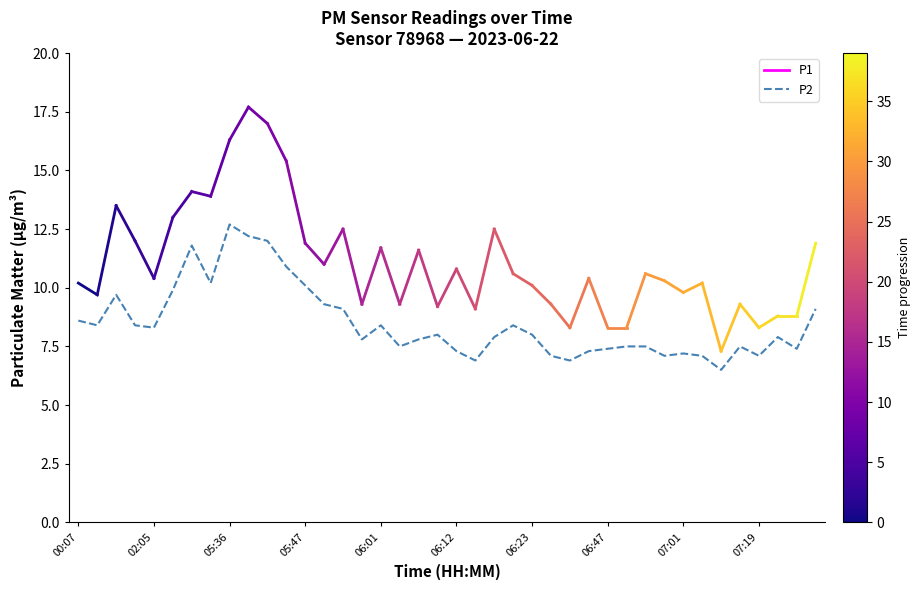

What is the greatest value displayed?

12.7